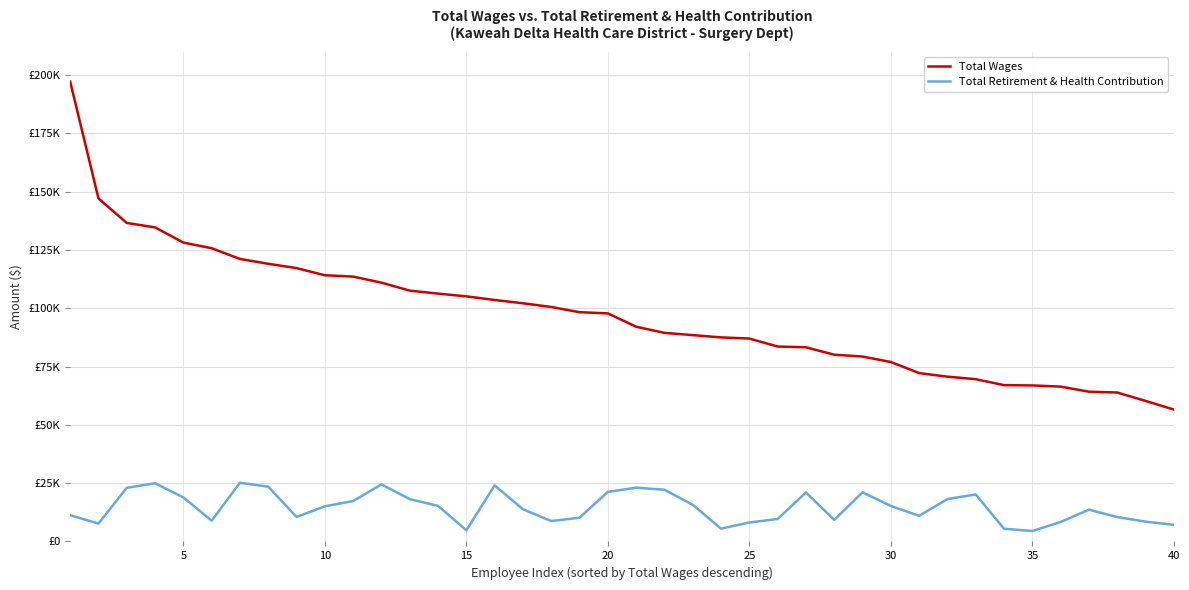

What are all the series names shown in the legend?

Total Wages, Total Retirement & Health Contribution